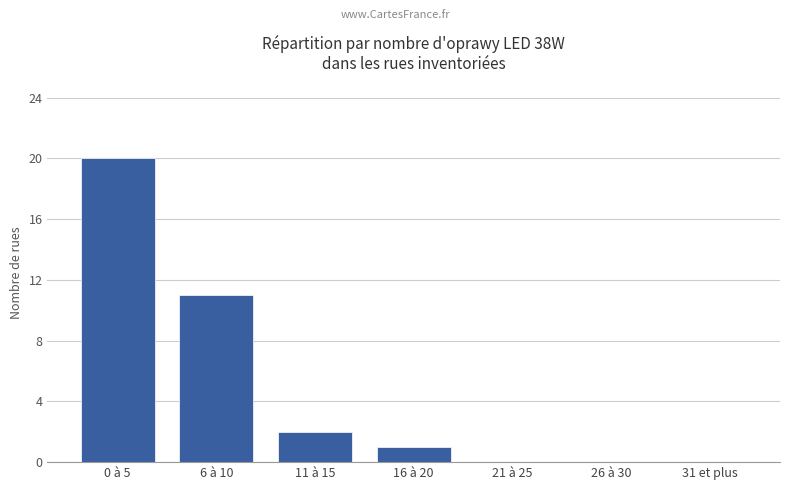

What is the sum of all values?

34